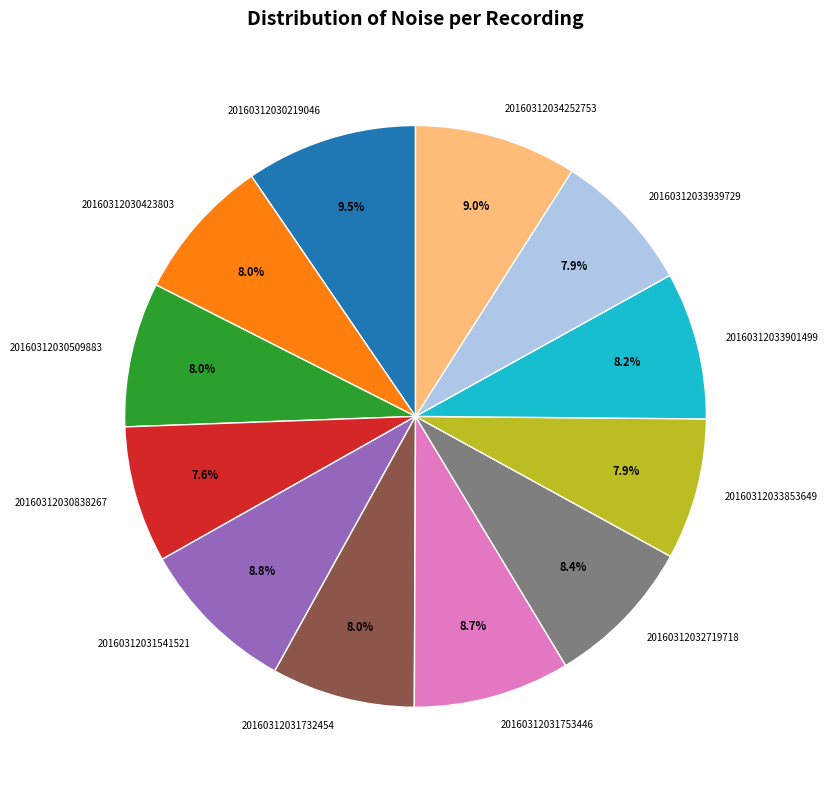

Approximately how many times larger is the value at 20160312033939729 compared to 20160312032719718?

0.9